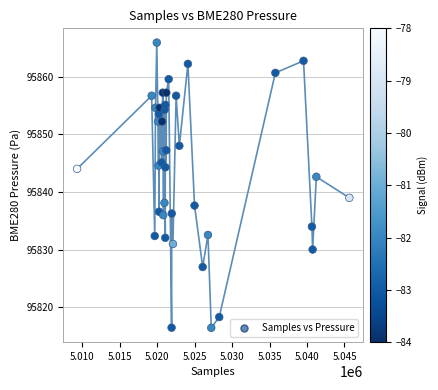

What is the range of Y values (max minus min)?

49.5